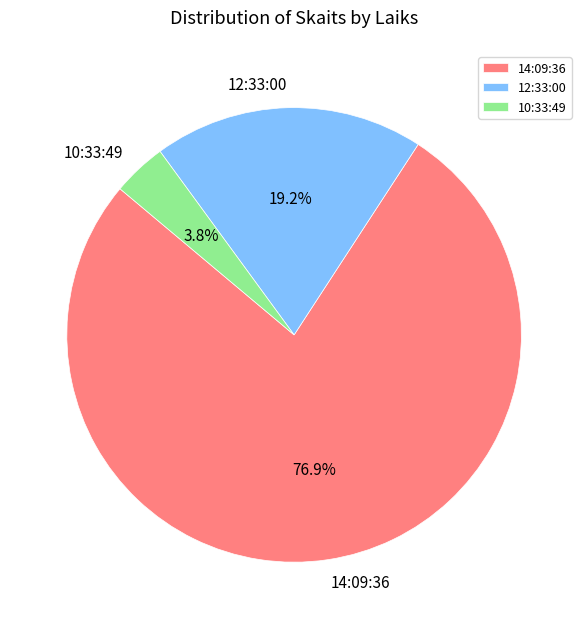

Does 14:09:36 account for over 50% of the chart?

Yes